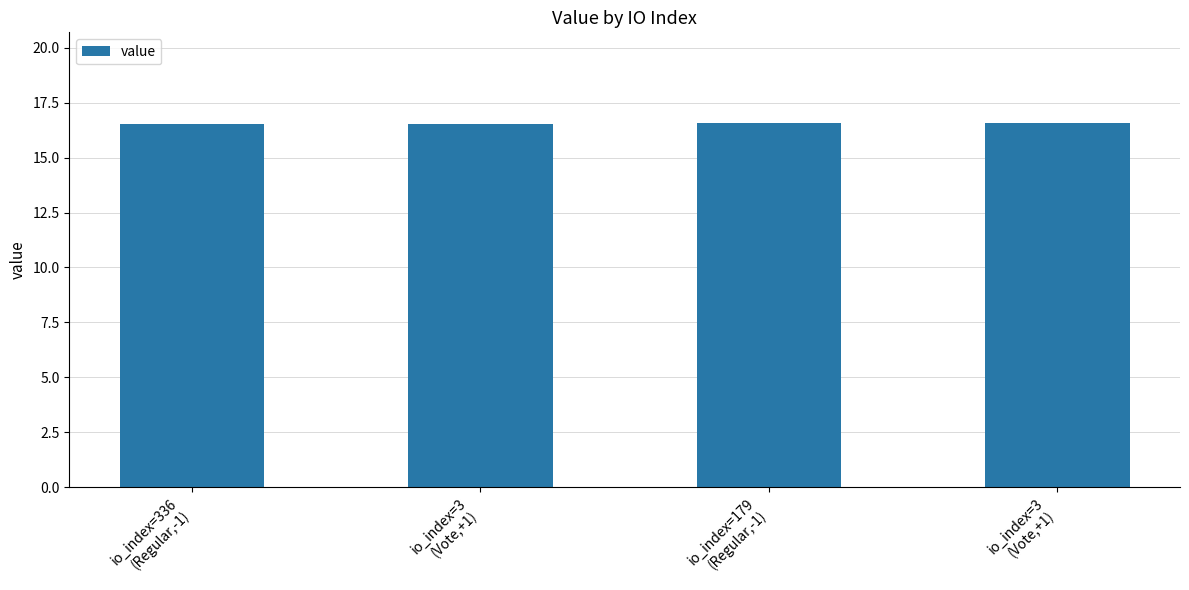

The chart shows a value of 16.5 at io_index=3
(Vote,+1). True or false?

True